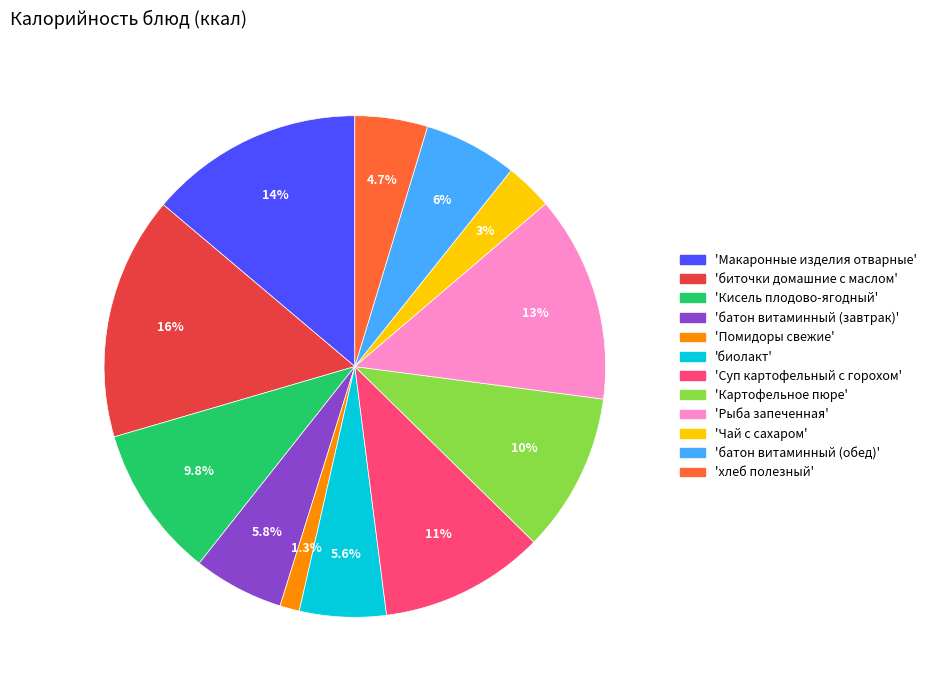

Is there any slice that represents more than half of the pie?

No